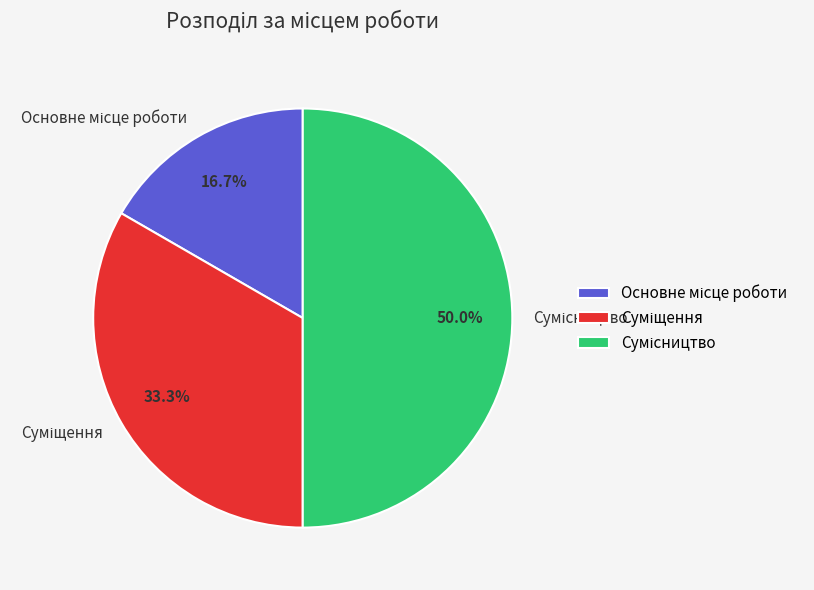

How many slices are in this pie chart?

3